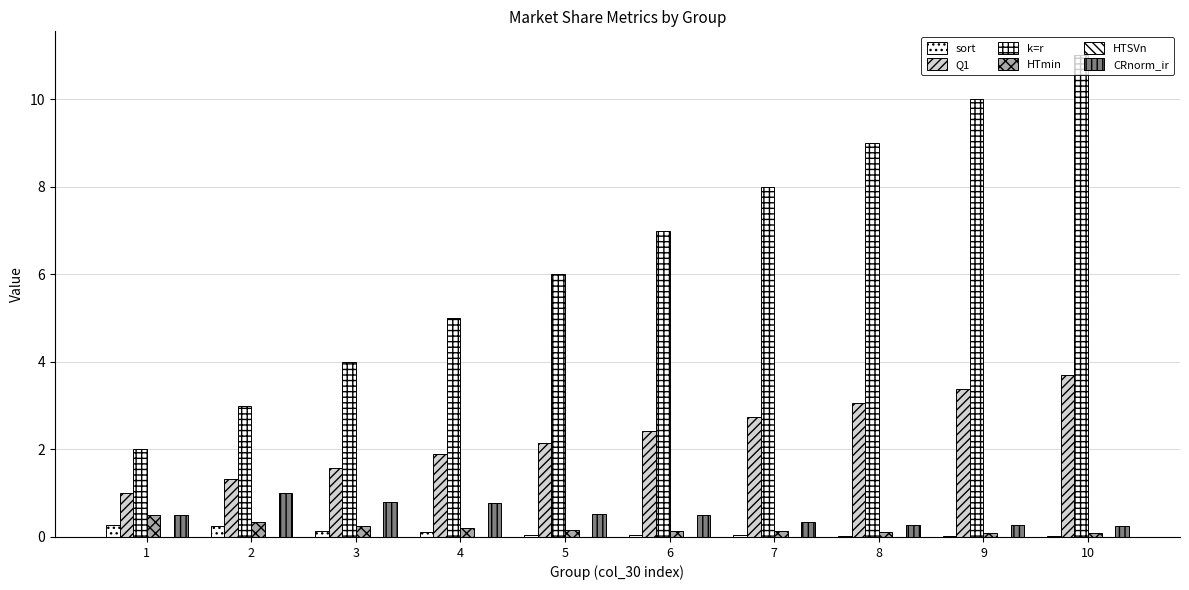

What is the total value across all series at 9?

13.8